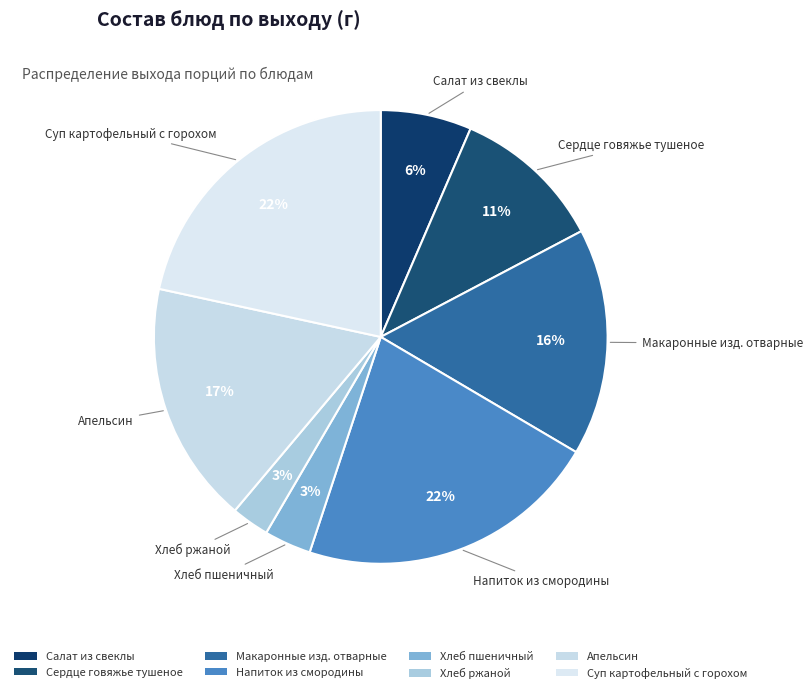

To the nearest percent, what is the difference between the largest and smallest slice percentages?

19%